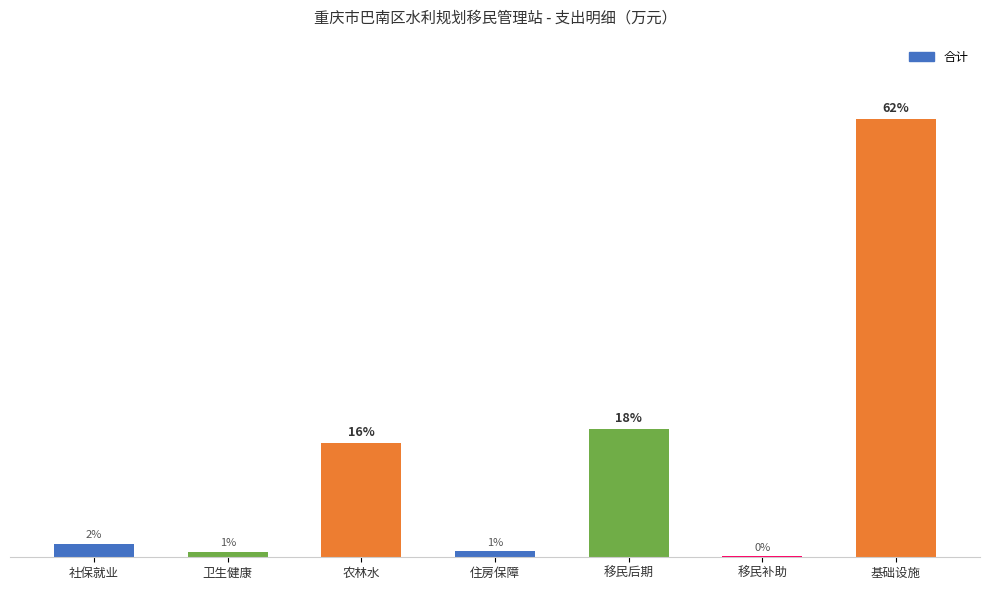

At which label is the value closest to 31?

移民后期